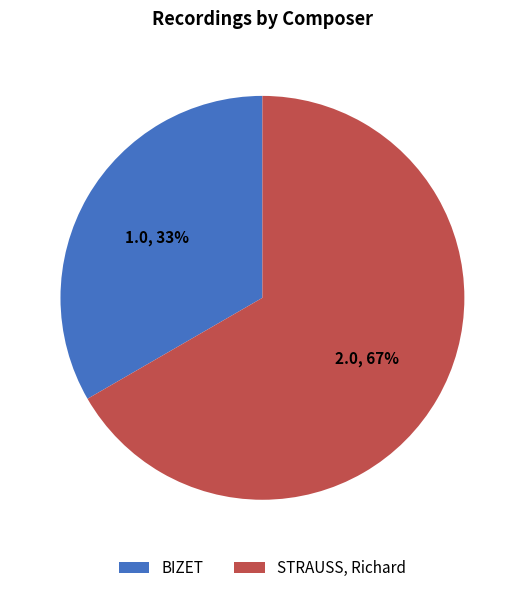

Which has a higher value, STRAUSS, Richard or BIZET?

STRAUSS, Richard